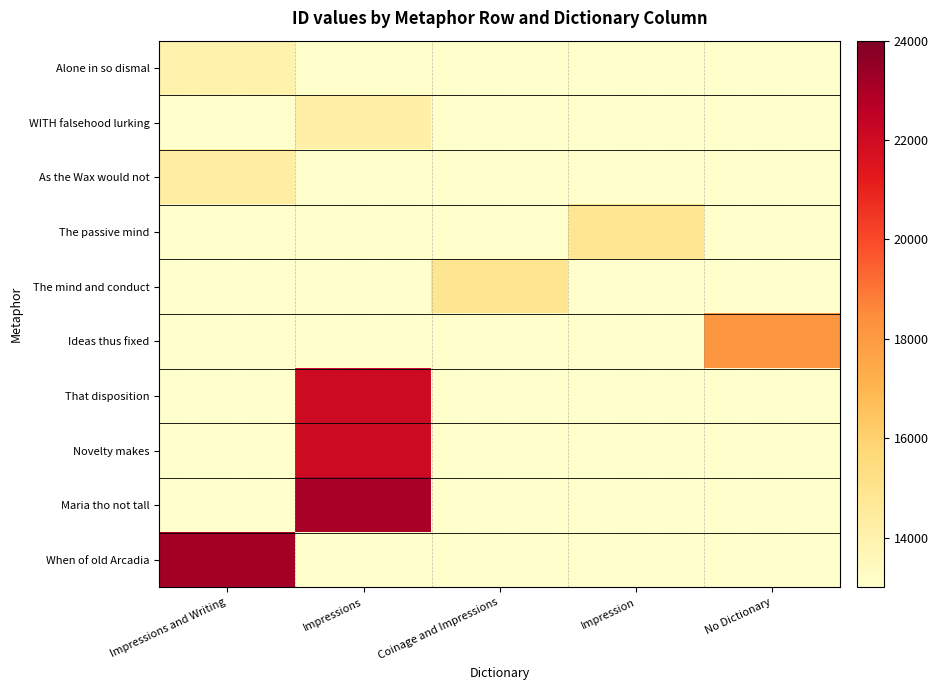

Count the number of categories in the chart.

5